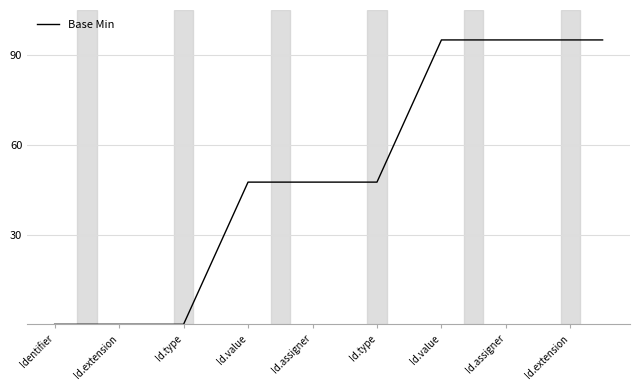

How many lines are shown in the chart?

1